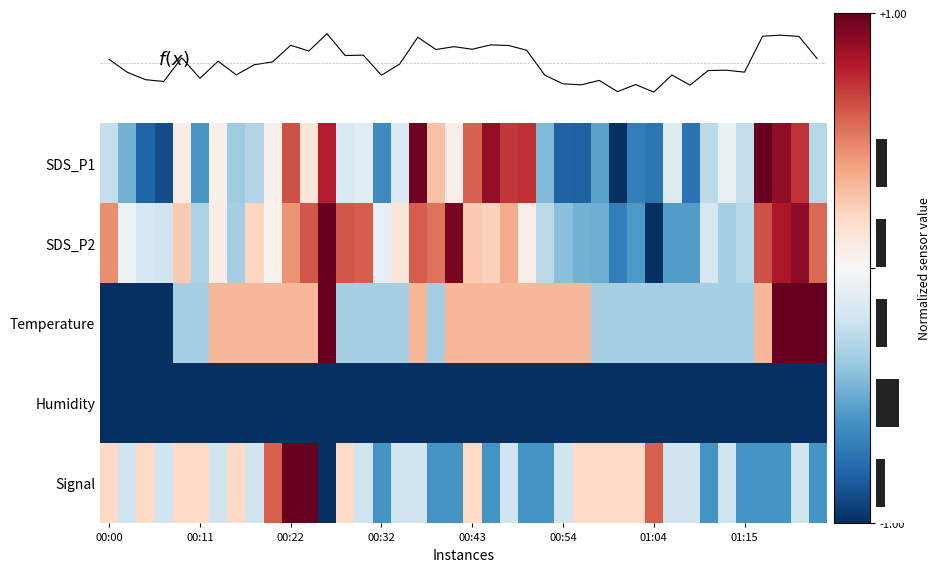

How many categories are shown in the chart?

40